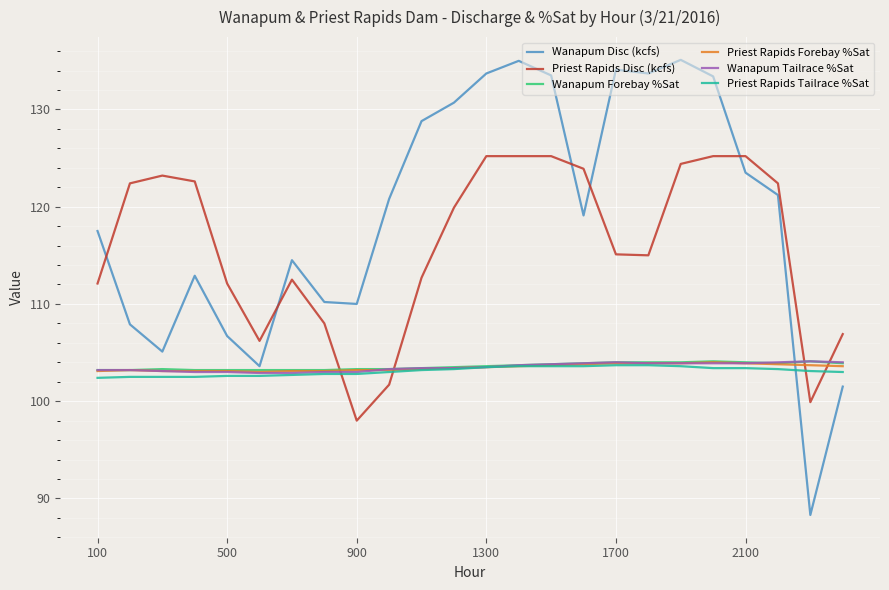

How many times do Priest Rapids Disc (kcfs) and Wanapum Forebay %Sat cross each other?

4